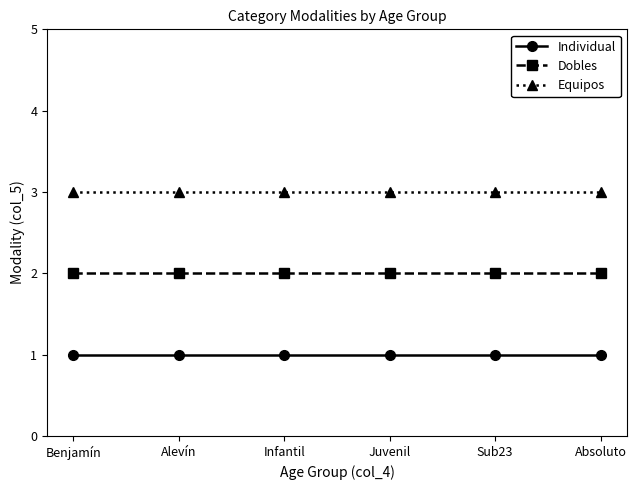

True or false: Equipos and Dobles intersect in this chart.

False